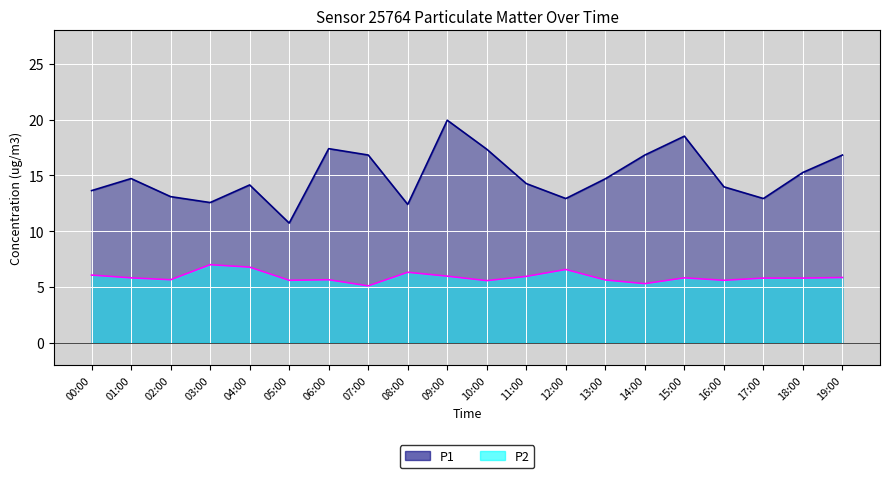

What are all the series names shown in the legend?

P1, P2